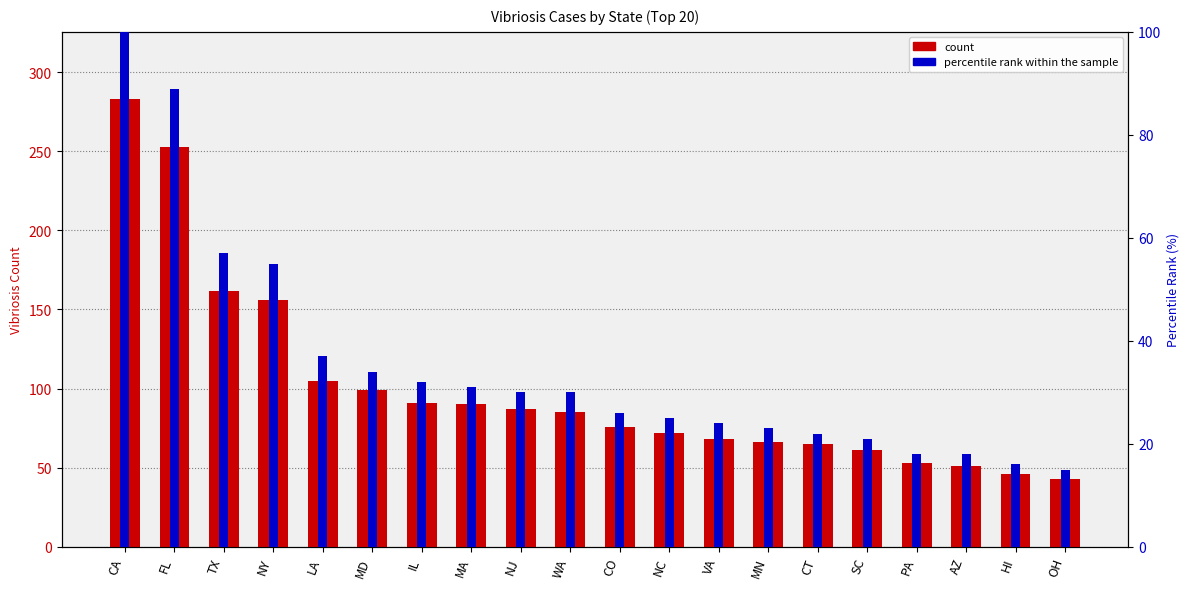

What is the label of the 3rd bar from the right?

AZ